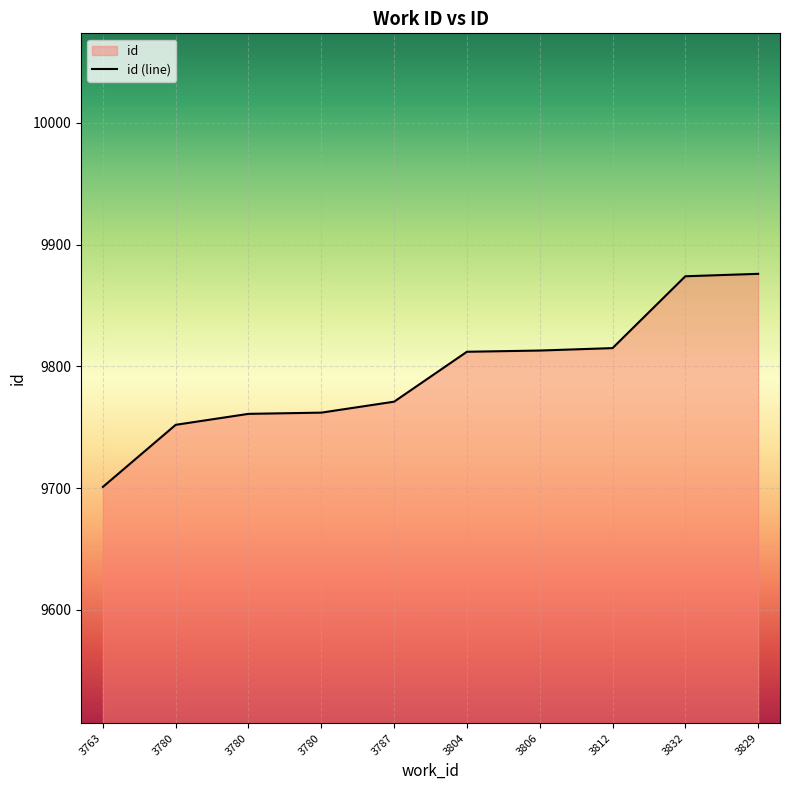

Between 3787 and 3812, which is larger?

3812